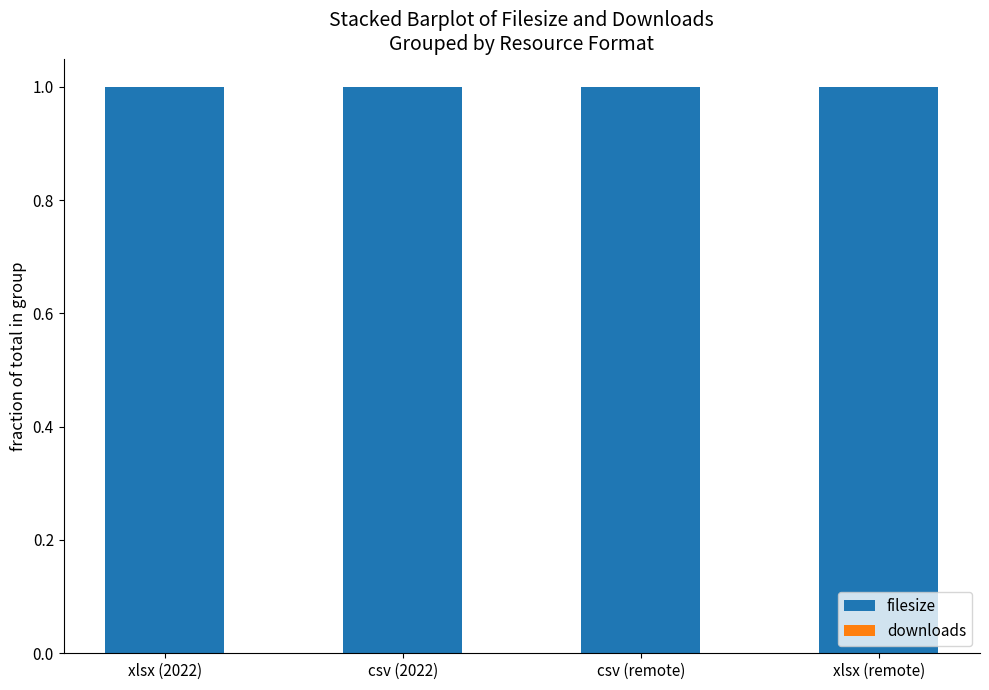

Rank the series by their average value, from highest to lowest.

filesize, downloads